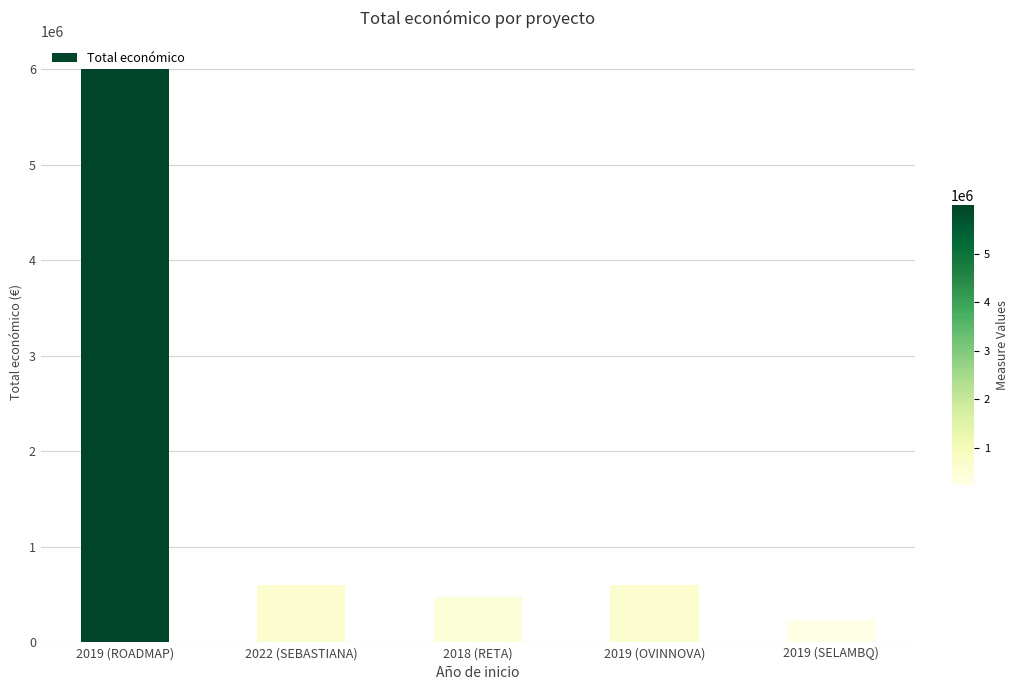

What is the value of the 1st bar from the left?

5999753